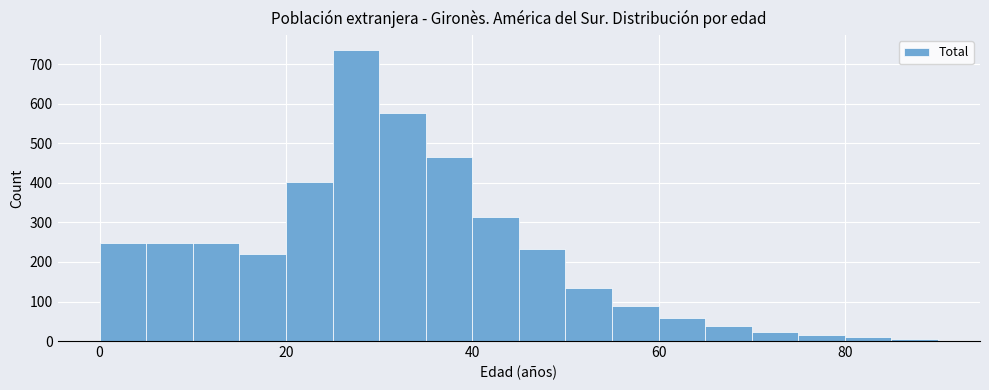

Read against the x-axis, roughly where is the centre of the tallest bar?

28